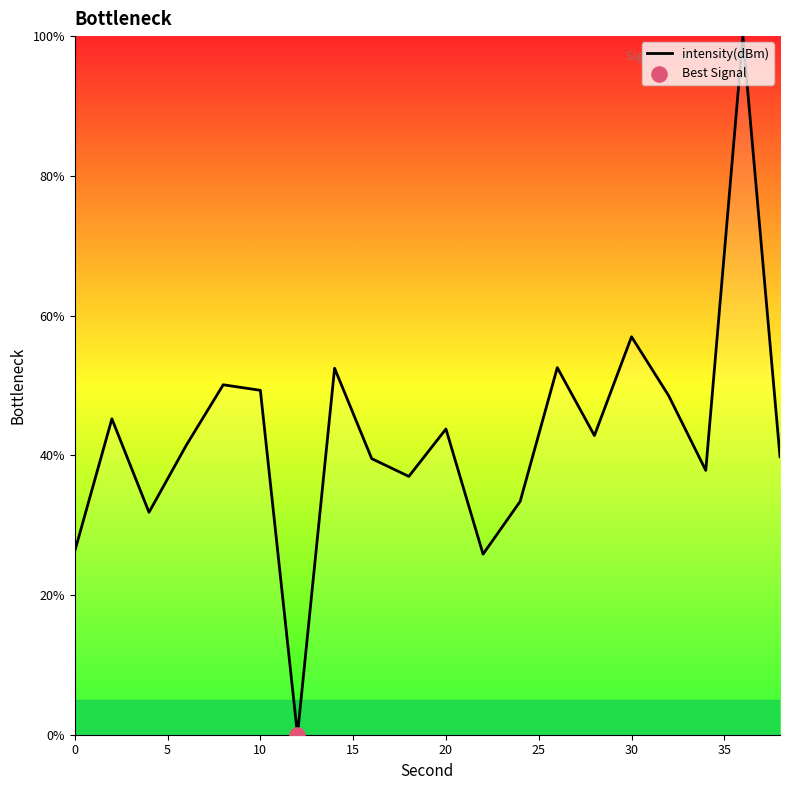

What is the maximum value shown in the chart?

100.0